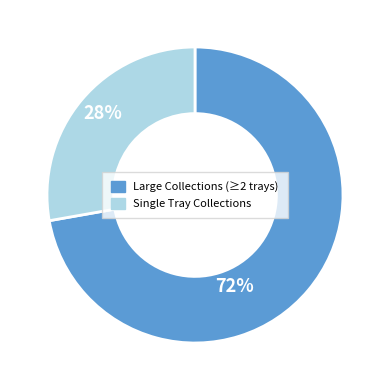

The Single Tray Collections slice represents 28% of the pie. True or false?

True